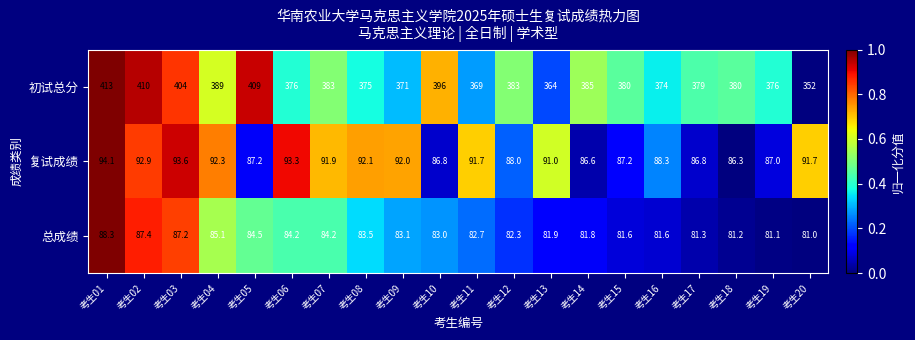

What is the greatest value displayed?

413.0